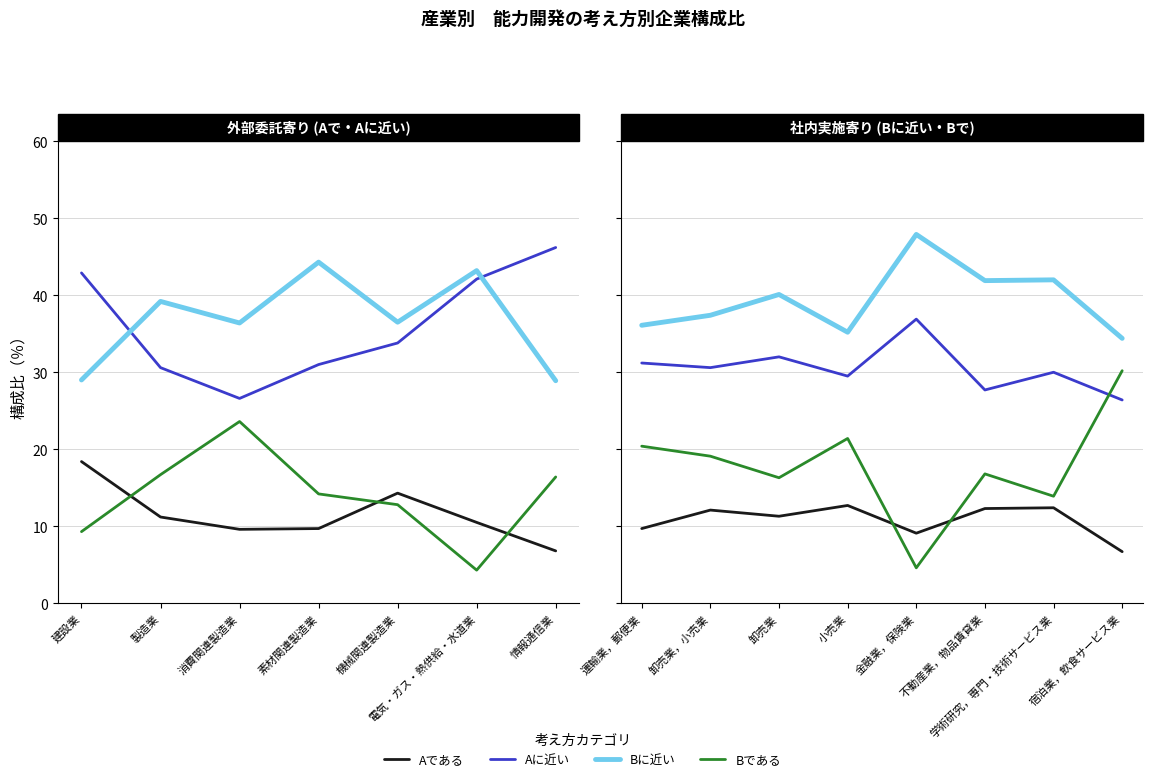

Rank the series by their maximum value, from lowest to highest.

Aである, Bである, Aに近い, Bに近い